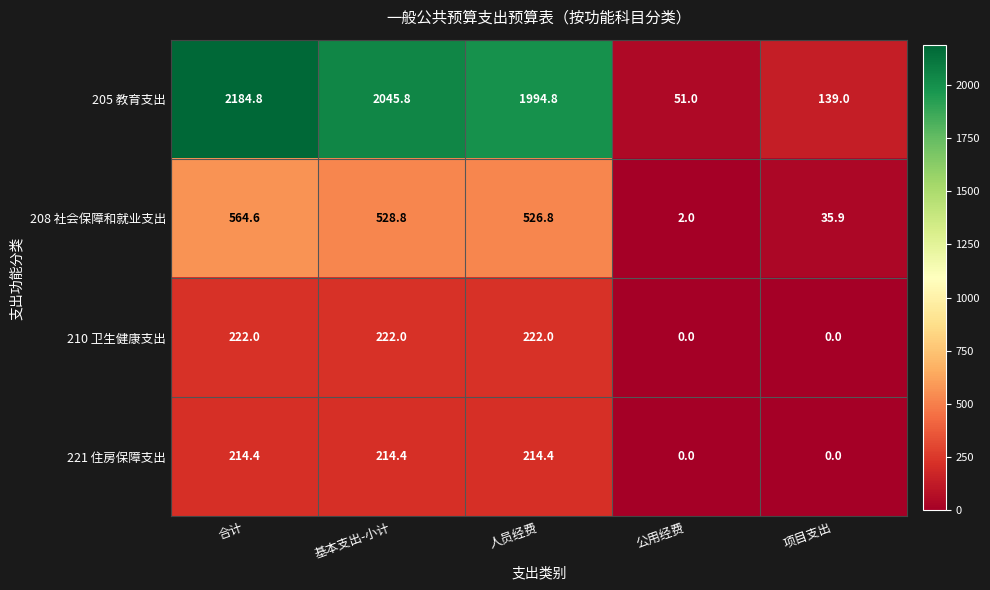

The 208 社会保障和就业支出 series shows 2.0 at 公用经费. True or false?

True